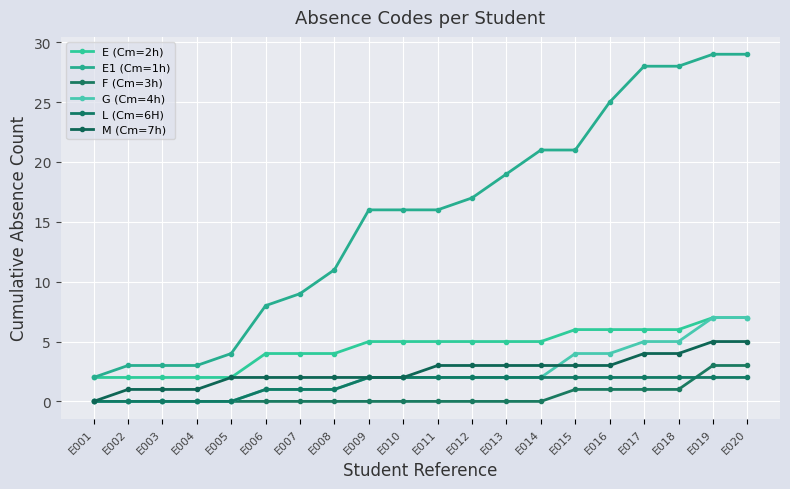

Is it true that L (Cm=6H) equals 2 at E011?

True